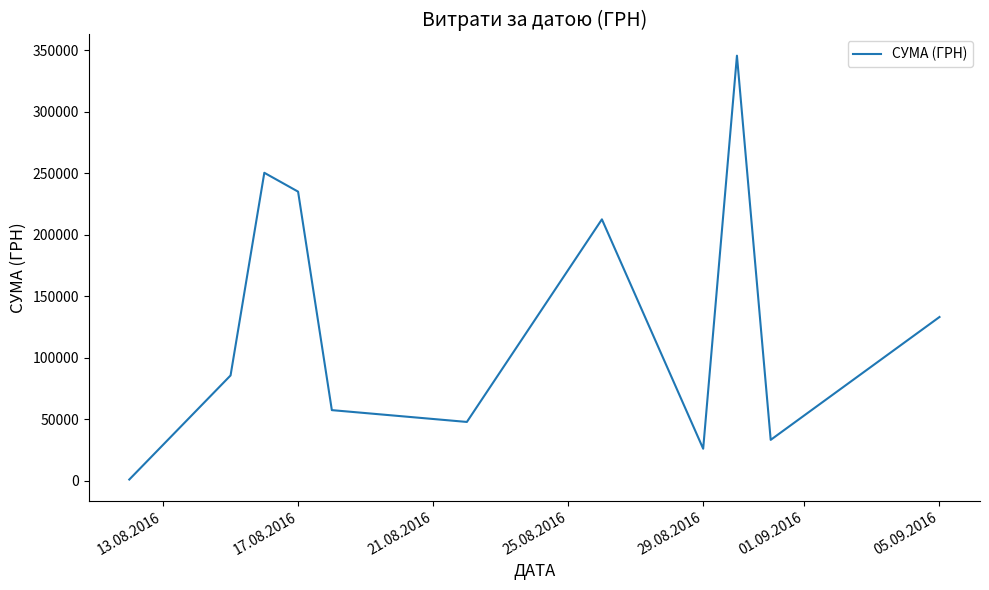

Does the chart have visible grid lines?

No